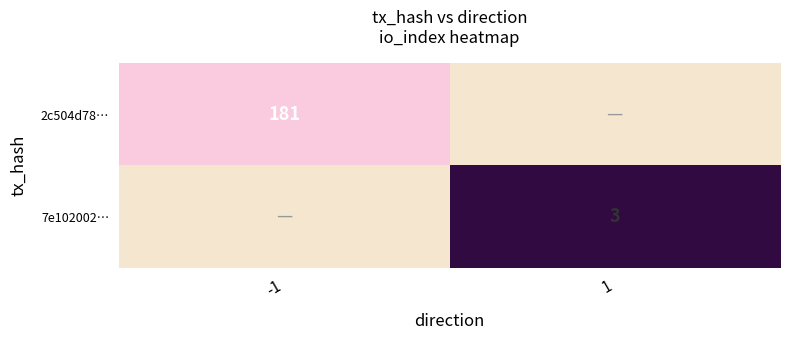

At how many categories does at least one series exceed 26?

1